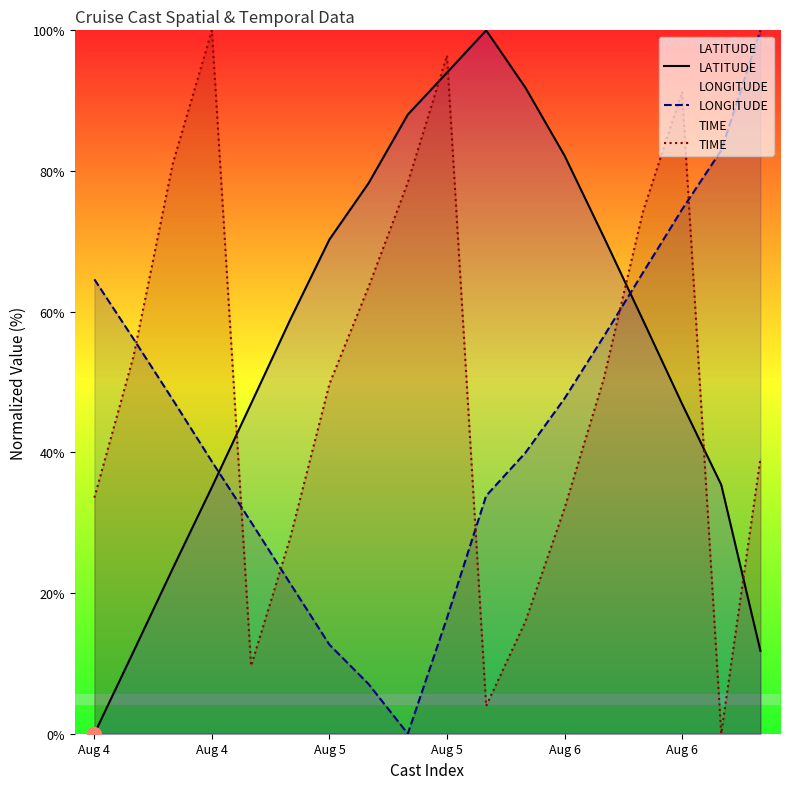

True or false: TIME has a value of 6.2 at Aug 6.

False